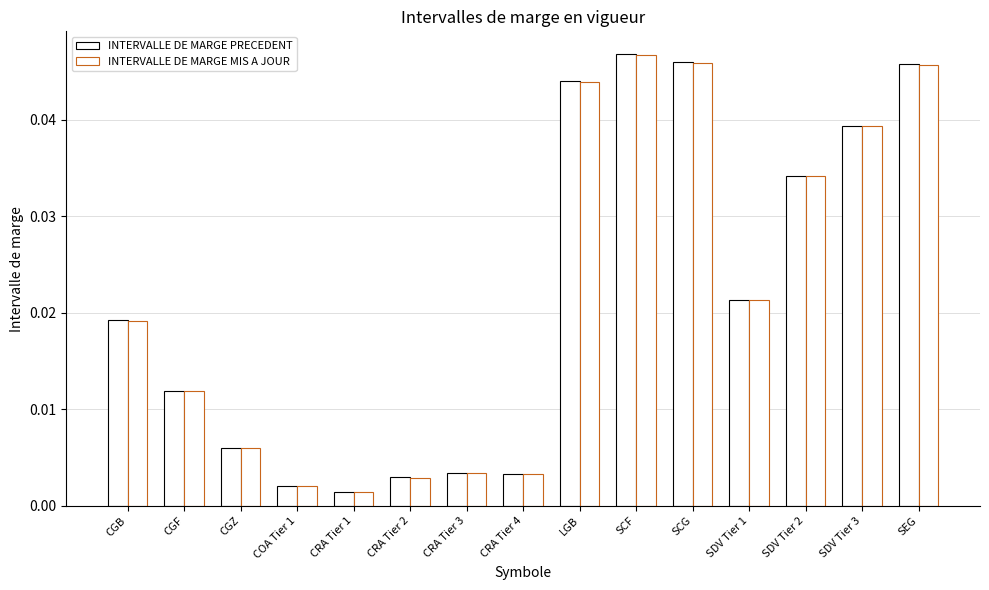

How many distinct data groups are displayed?

2